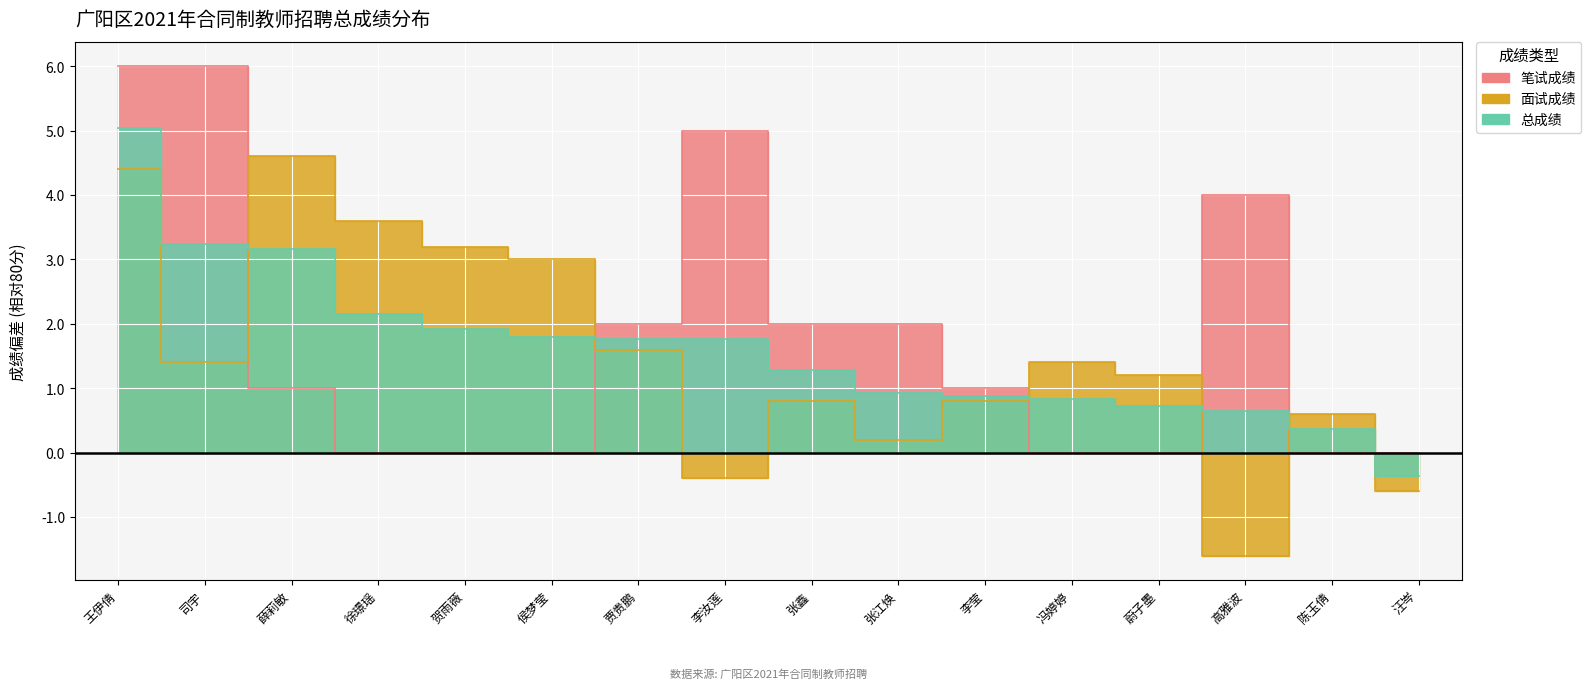

The 笔试成绩 series shows 2.0 at 贾贵鹏. True or false?

True